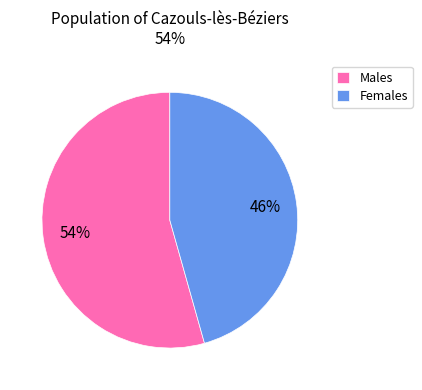

Count the number of slices in the pie.

2